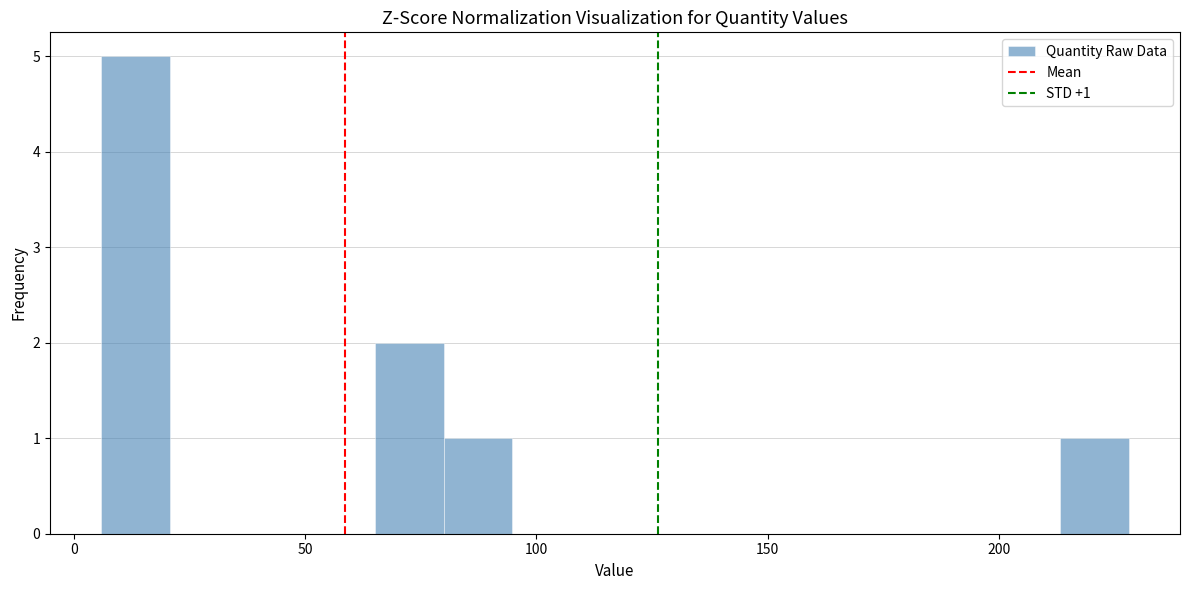

Read against the x-axis, roughly where is the centre of the tallest bar?

15